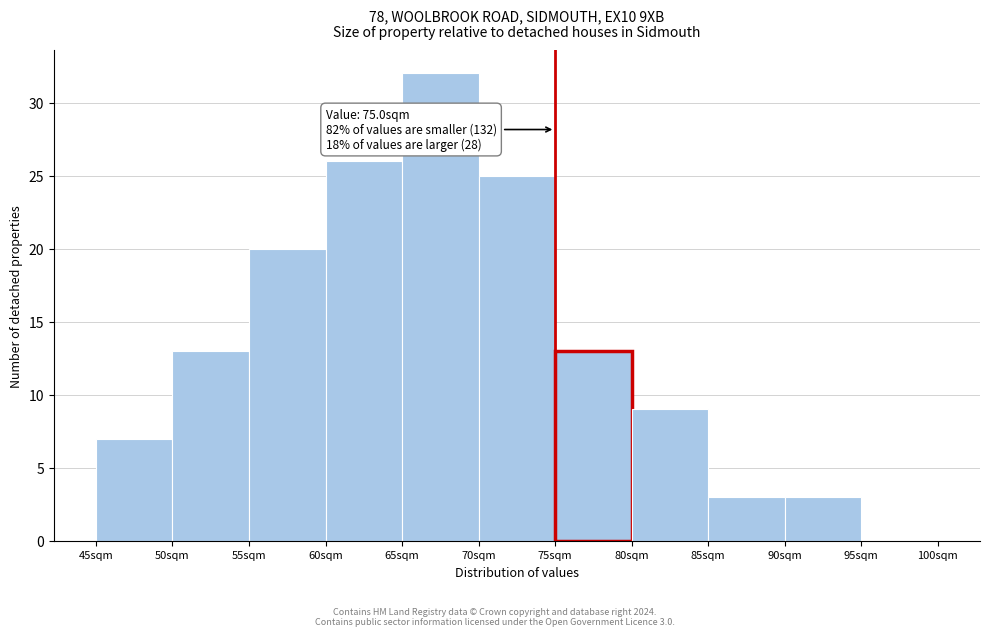

Which range on the x-axis has the tallest bar?

65 to 70